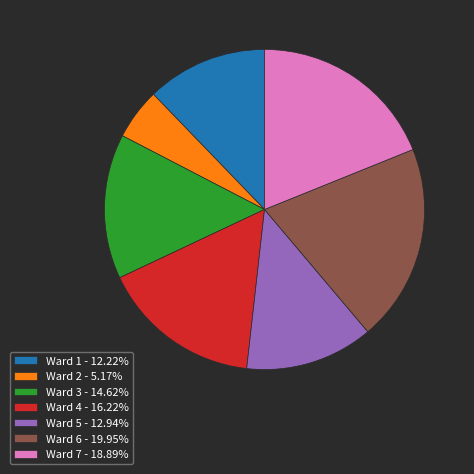

Does Ward 3 - 14.62% account for over 50% of the chart?

No